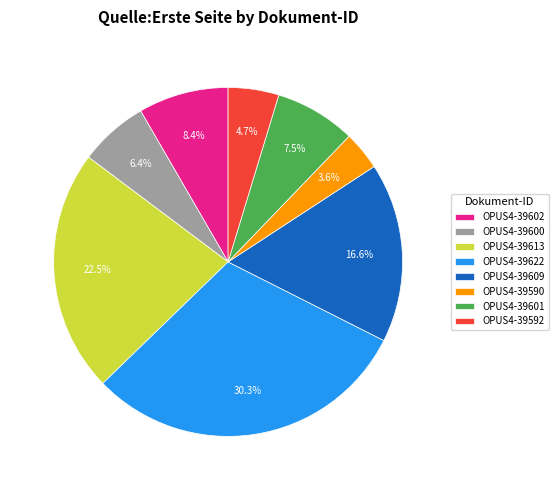

What percentage do OPUS4-39622 and OPUS4-39602 together represent?

38.7%